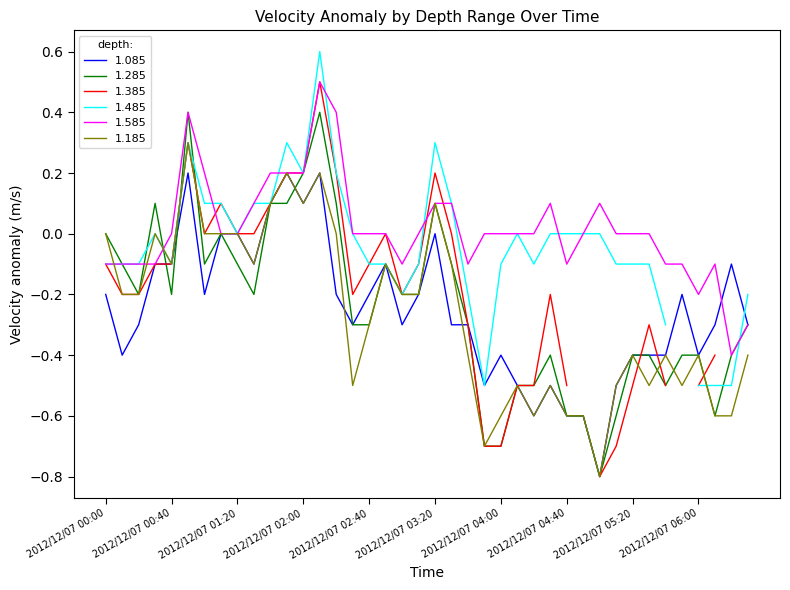

Is it true that 1.185 equals -0.5 at 2012/12/07 05:00?

False